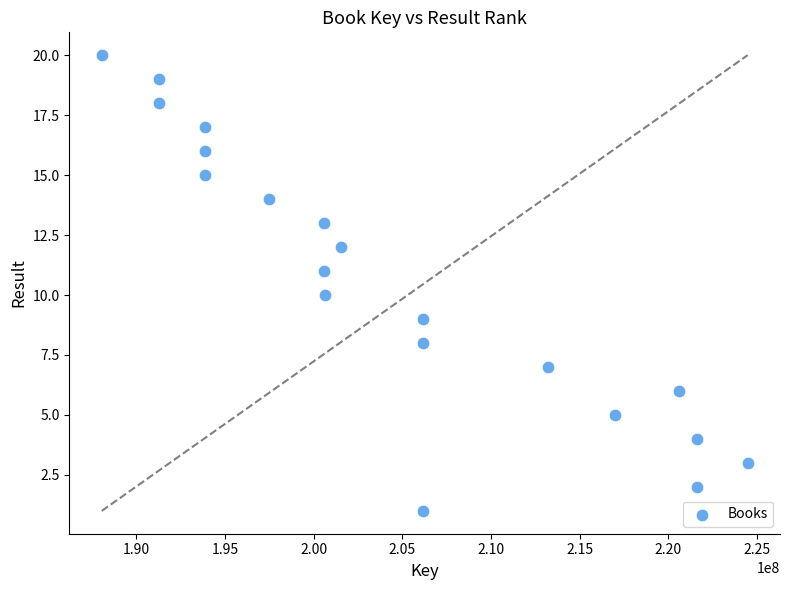

What is the range of X values (max minus min)?

36403827